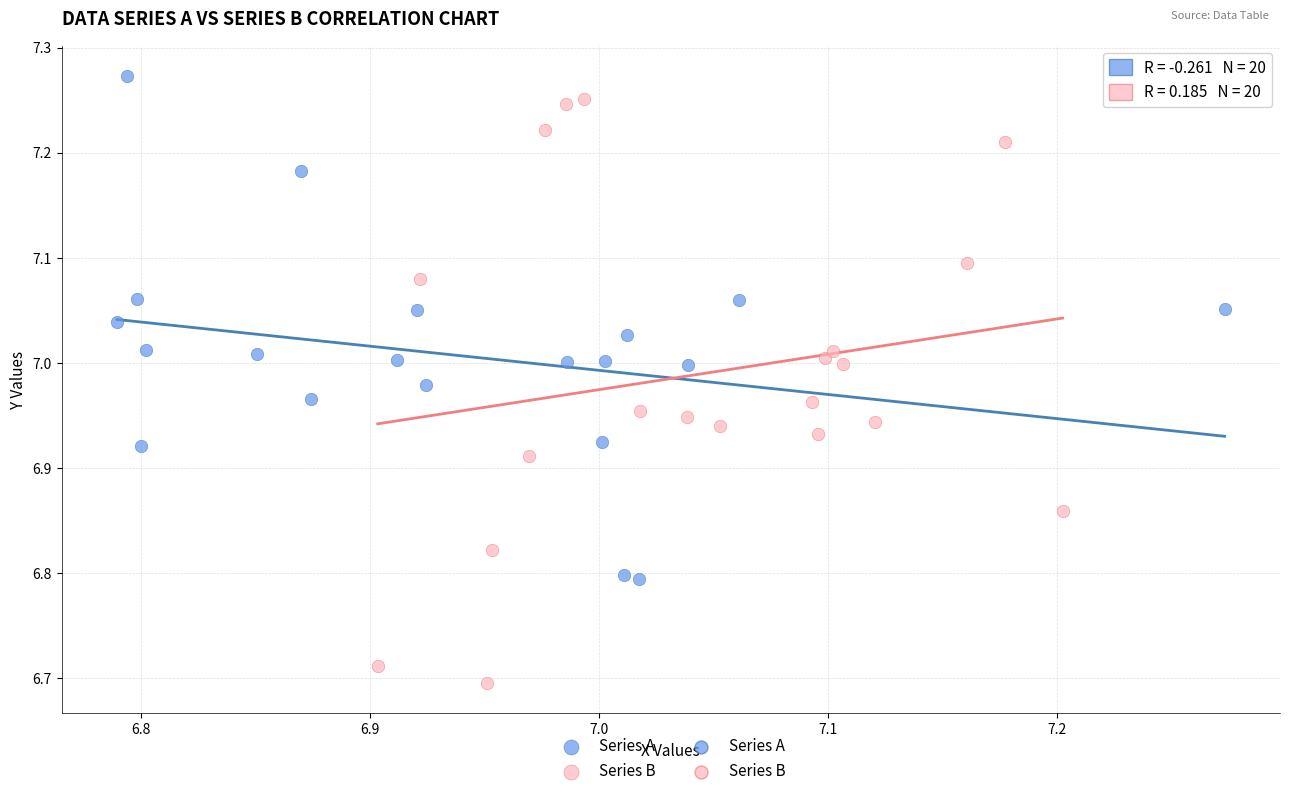

Which series reaches the minimum Y coordinate?

Series B